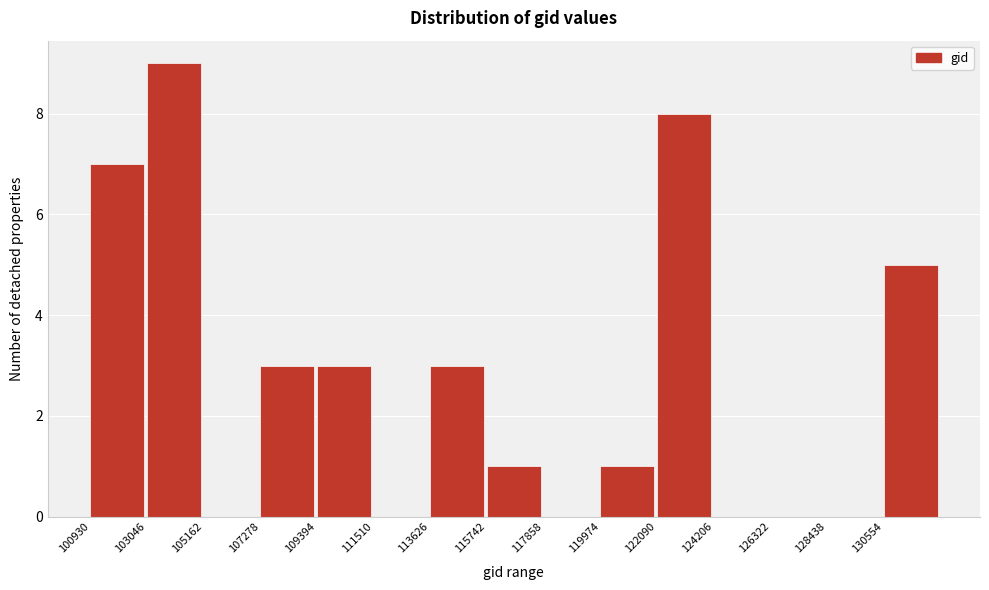

How tall is the bar that spans 115500 to 118000 on the x-axis? Neither the bar edges nor the heights are printed on the chart, so give them approximately, as read against the axes.

1